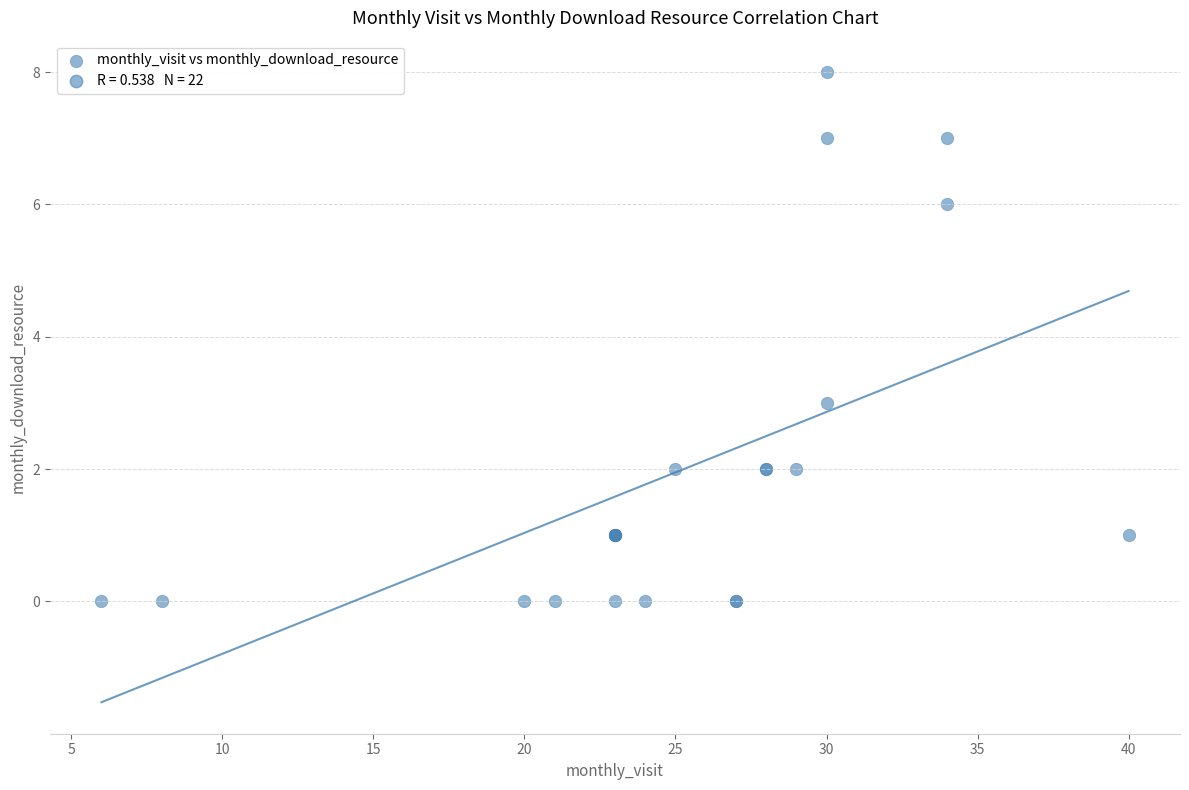

What Y value in the scatter plot is closest to 4?

3